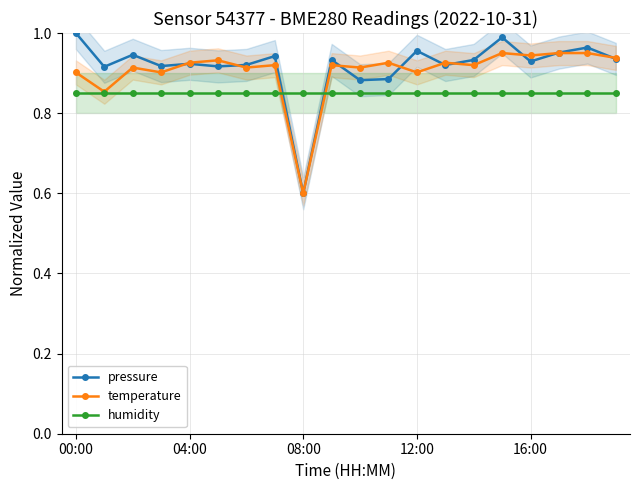

Which series ends up on top after the final intersection of humidity and temperature?

temperature